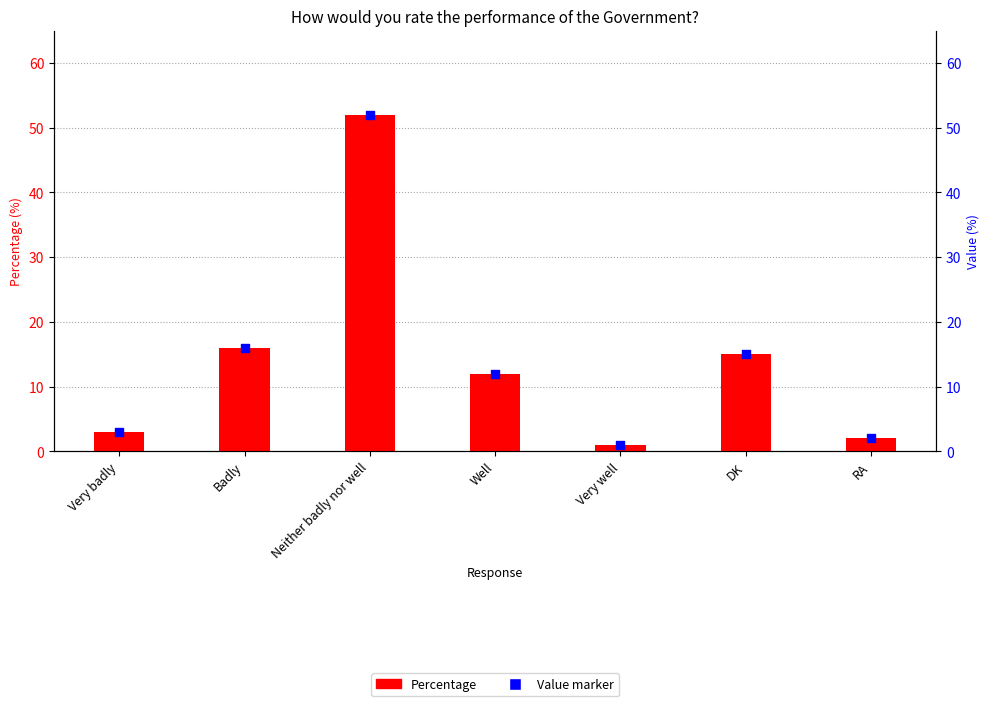

Is the value of Percentage at Very badly greater than the value of Value marker at Very badly?

No